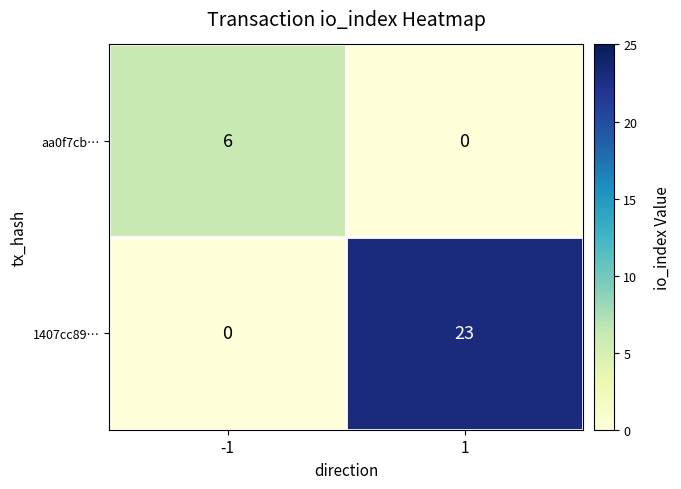

The 1407cc89… series shows 40 at 1. True or false?

False